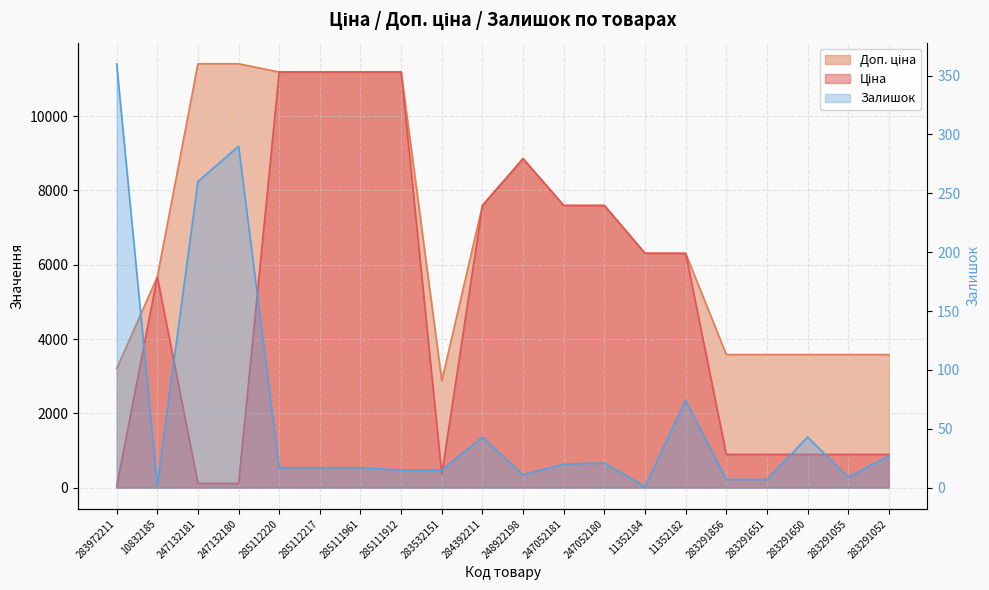

Reading left to right, transcribe all the data shown in this chart.

Ціна: 32.0	5673.8	114.1	114.1	11188.2	11188.2	11188.2	11188.2	359.9	7596.5	8856.7	7596.5	7596.5	6308.8	6308.8	895.9	895.9	895.9	895.9	895.9
Доп. ціна: 3205.0	5673.8	11410.0	11410.0	11188.2	11188.2	11188.2	11188.2	2878.8	7596.5	8856.7	7596.5	7596.5	6308.8	6308.8	3583.6	3583.6	3583.6	3583.6	3583.6
Залишок: 360.0	2.0	260.0	290.0	17.0	17.0	17.0	15.0	15.0	43.0	11.0	20.0	21.0	1.0	74.0	7.0	7.0	43.0	9.0	27.0